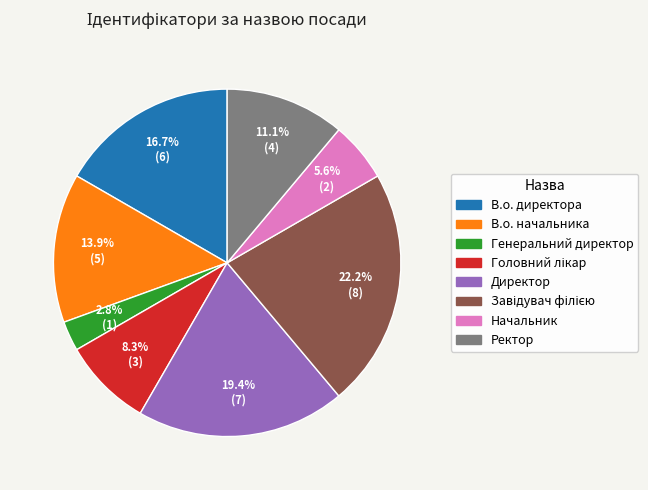

Between В.о. начальника and В.о. директора, which is larger?

В.о. директора